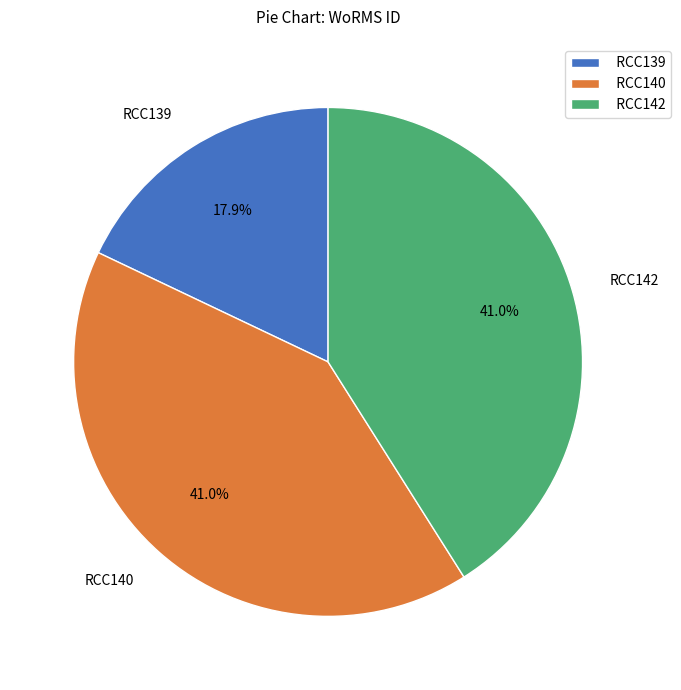

To the nearest percent, what percentage of the pie is RCC140?

41%